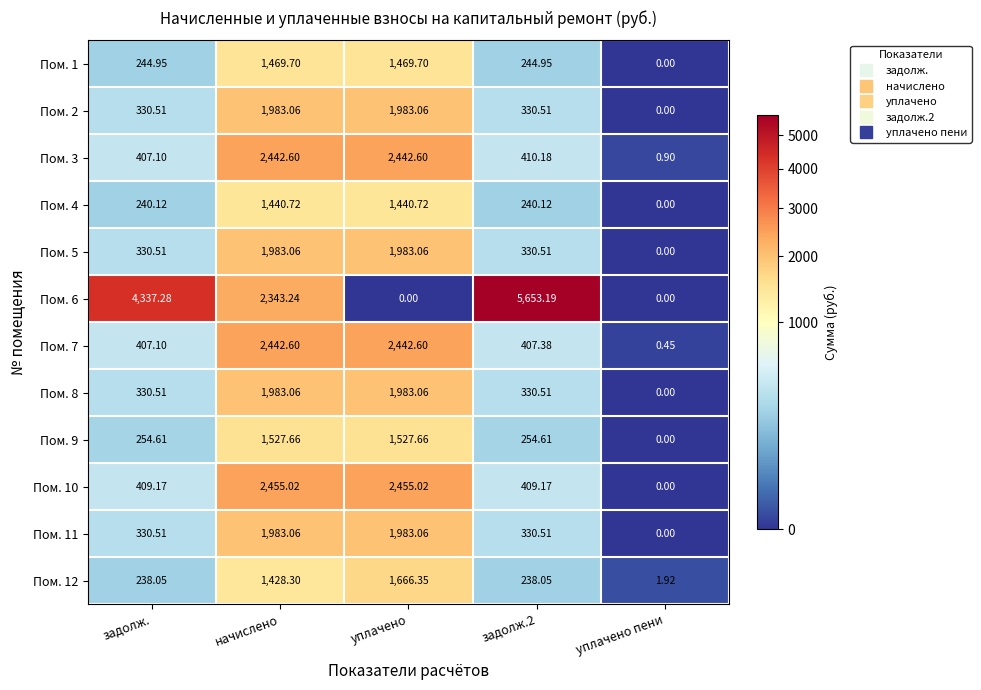

Which series has the largest range (max minus min)?

Пом. 6